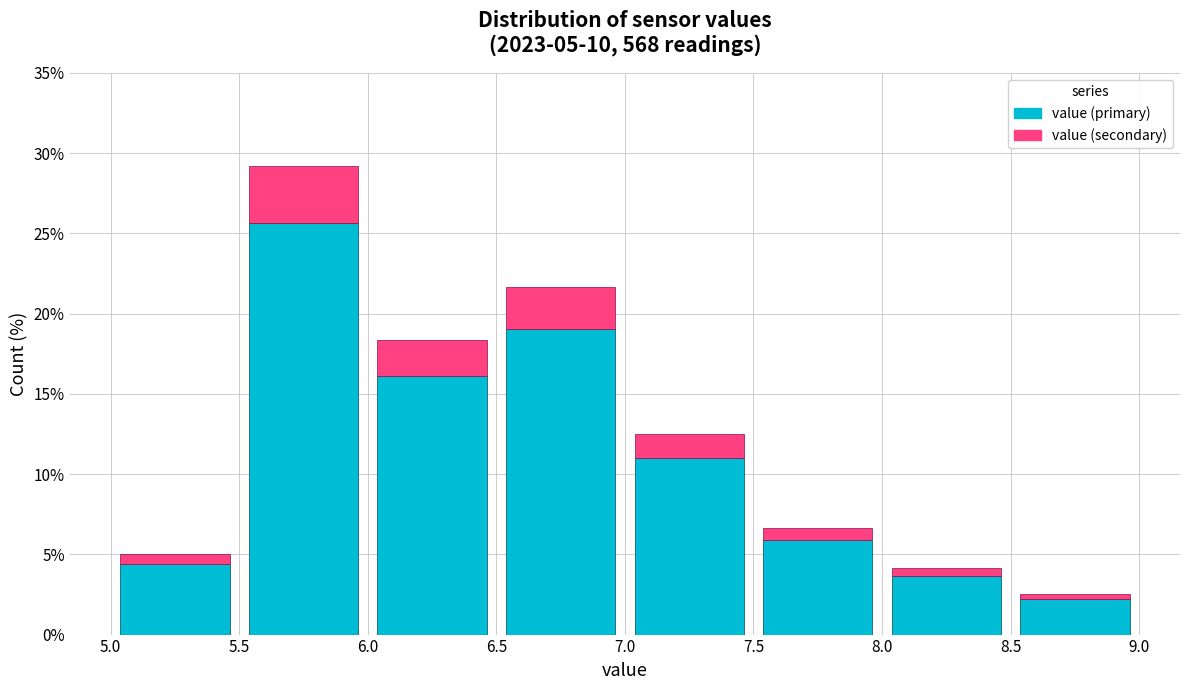

What is the total height of the stacked bar covering 5.5 to 6.0 on the x-axis? The values are not printed on the chart, so give them approximately, as read against the axis.

29.0